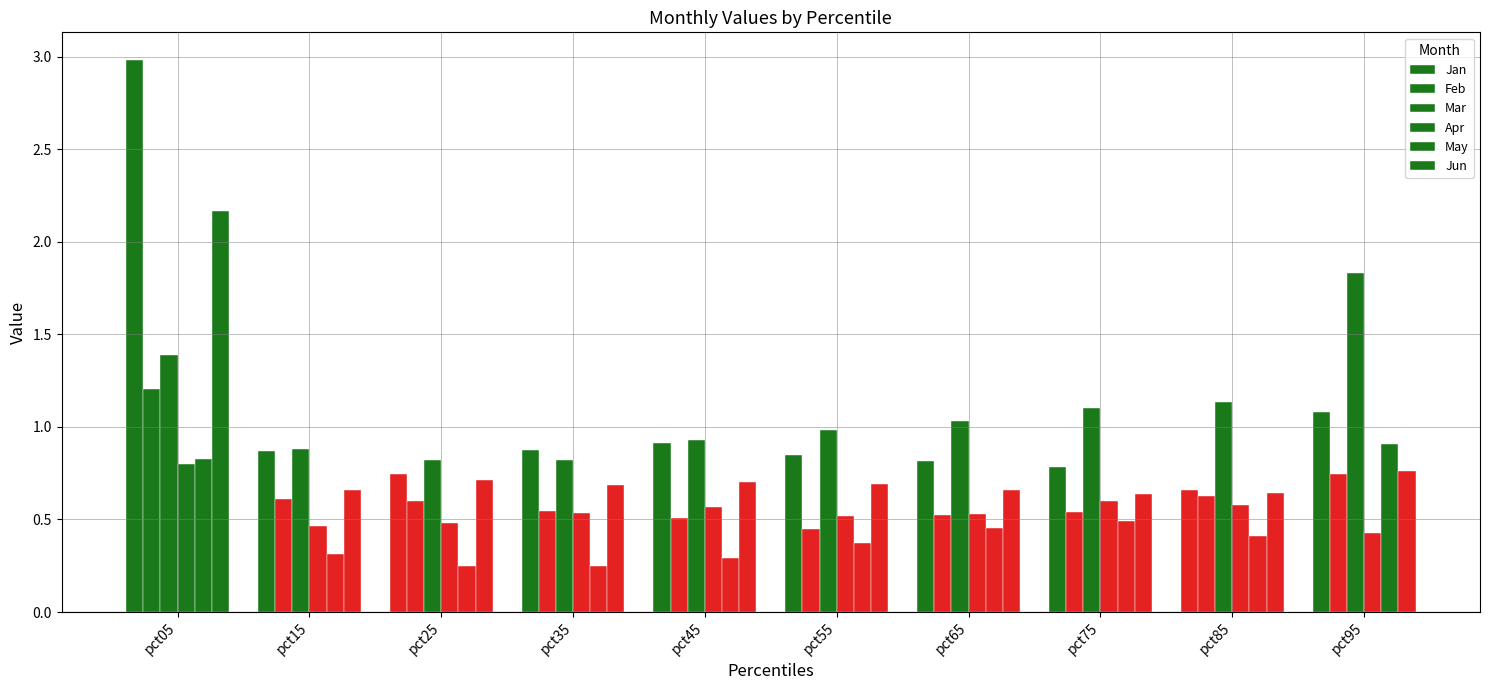

Which series has the largest total across all categories?

Mar